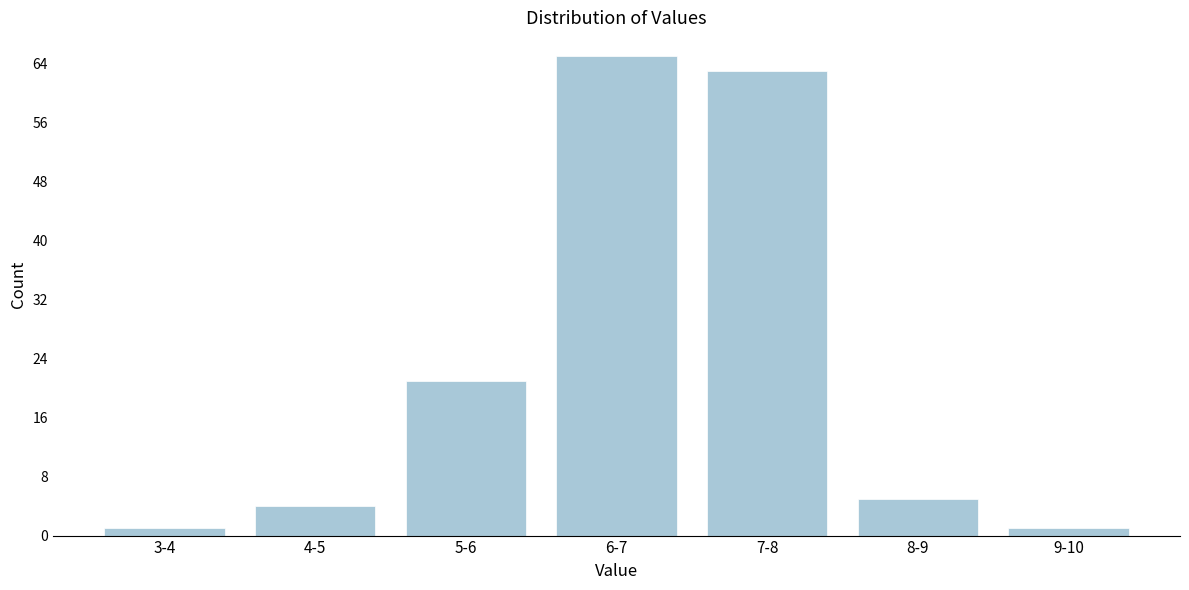

Reading right to left, transcribe all the data shown in this chart.

1	5	63	65	21	4	1